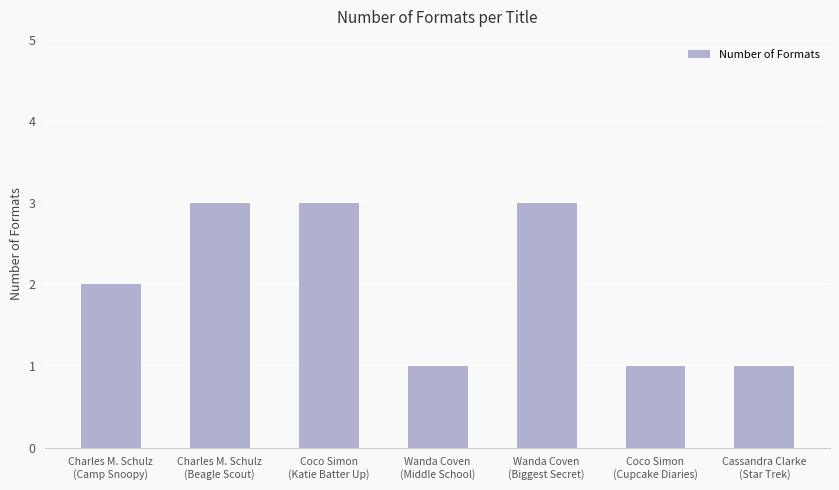

What is the ratio of the value at Coco Simon
(Katie Batter Up) to the value at Wanda Coven
(Biggest Secret)?

1.0